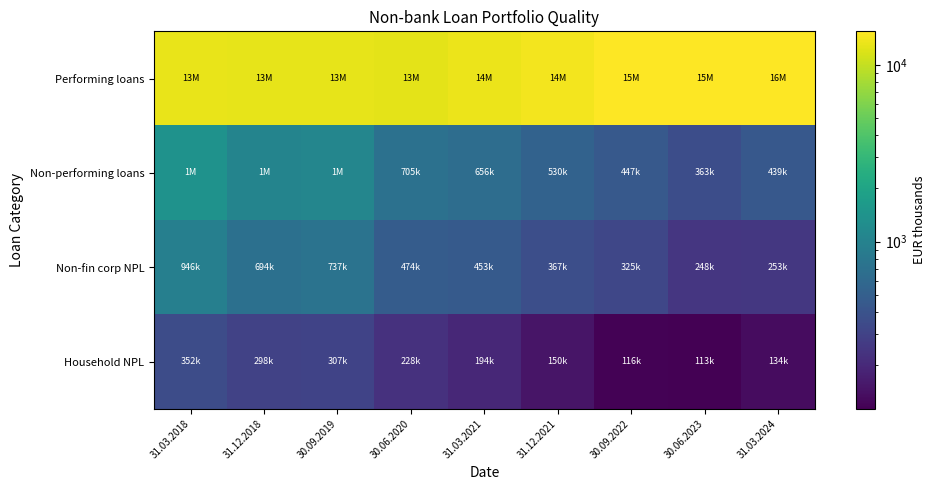

Between 31.12.2018 and 30.06.2020, which series saw the biggest shift?

Non-performing loans